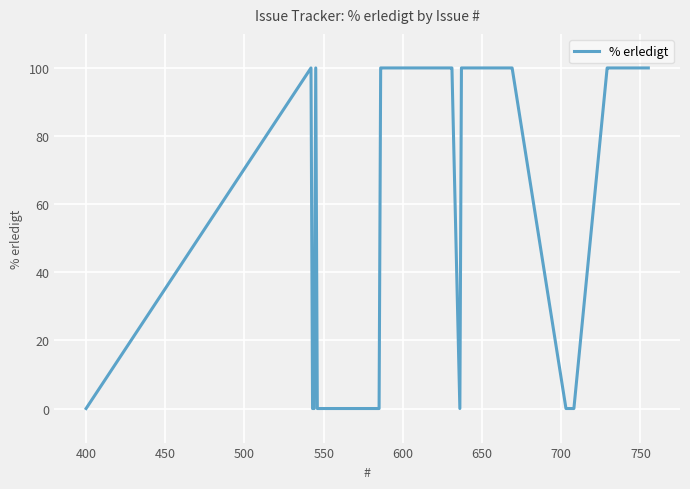

What is the difference between the maximum and minimum values?

100